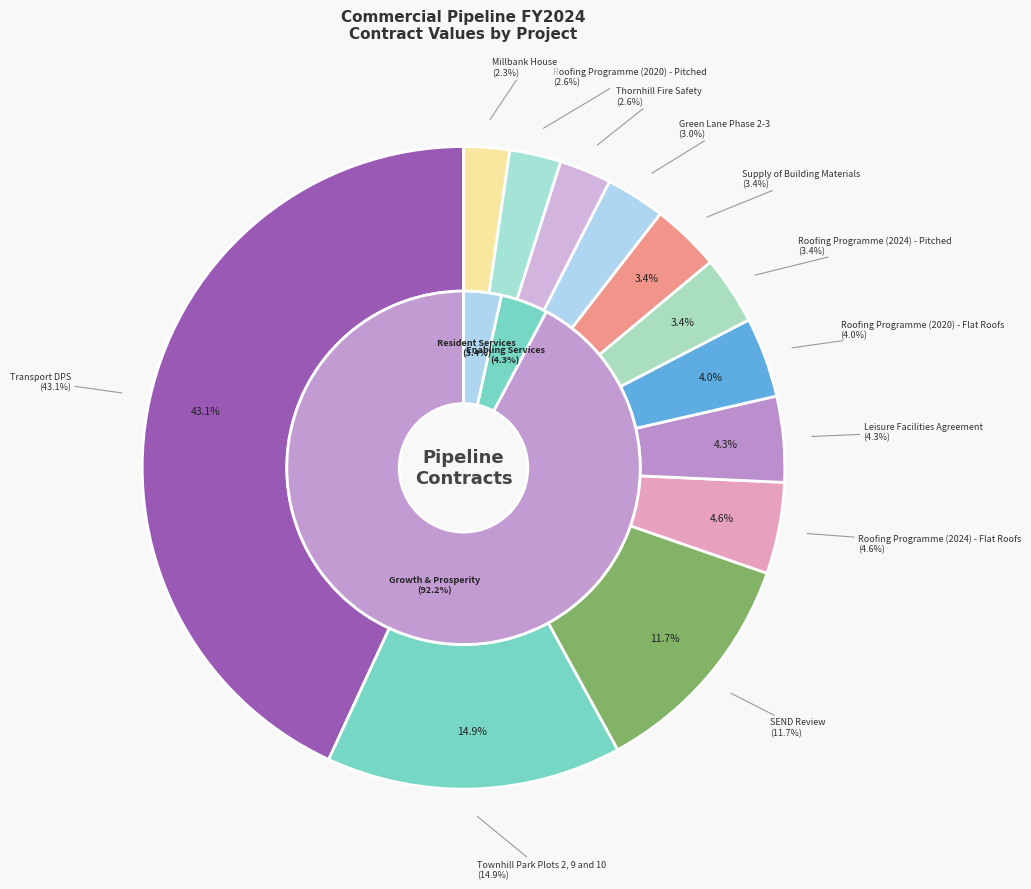

The Roofing Programme (2024) - Pitched slice represents 3% of the pie. True or false?

True